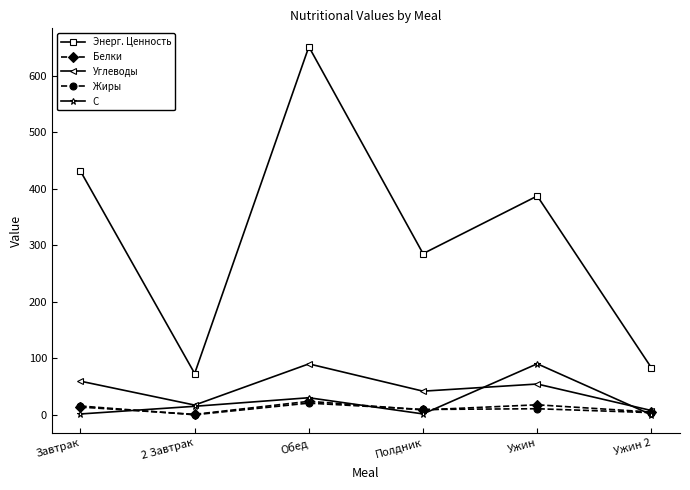

At which category does Жиры reach its first local valley?

2 Завтрак